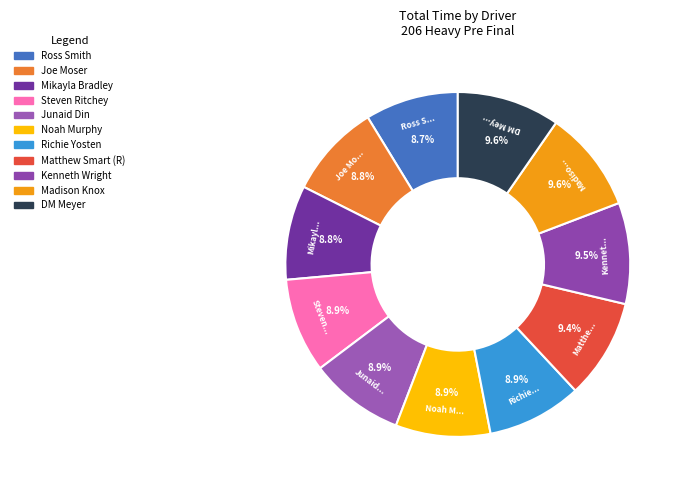

Which category has the biggest portion of the pie?

DM Meyer